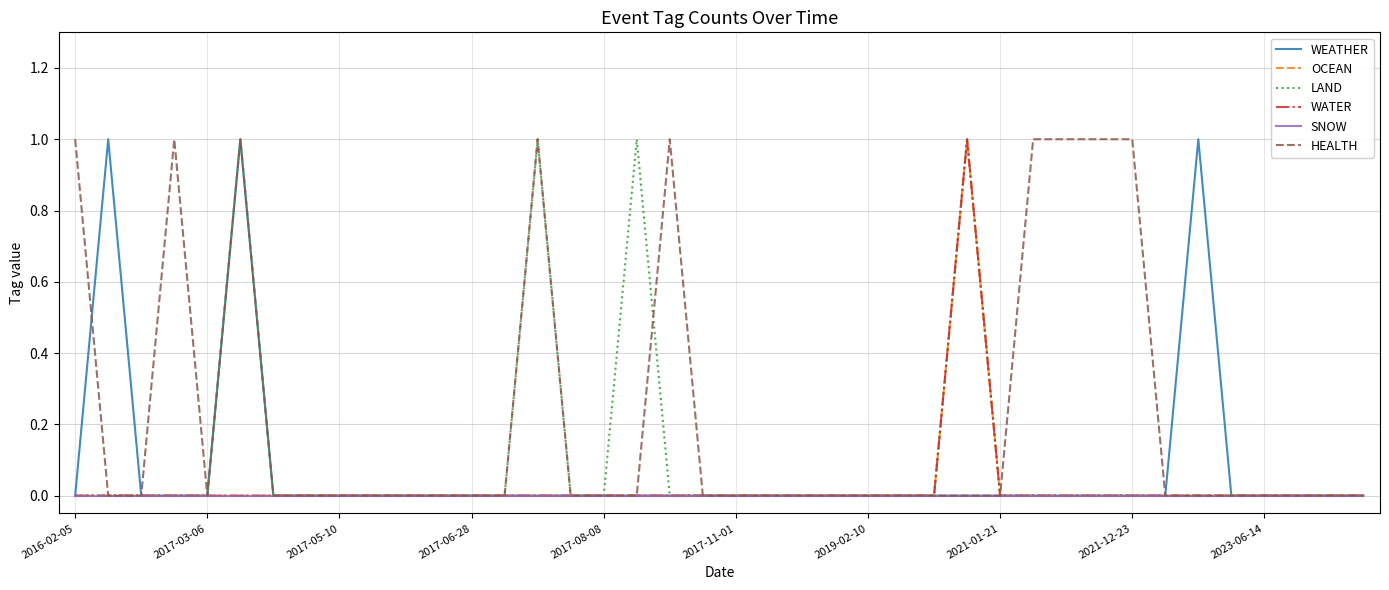

Does the chart display data point markers on the line(s)?

No